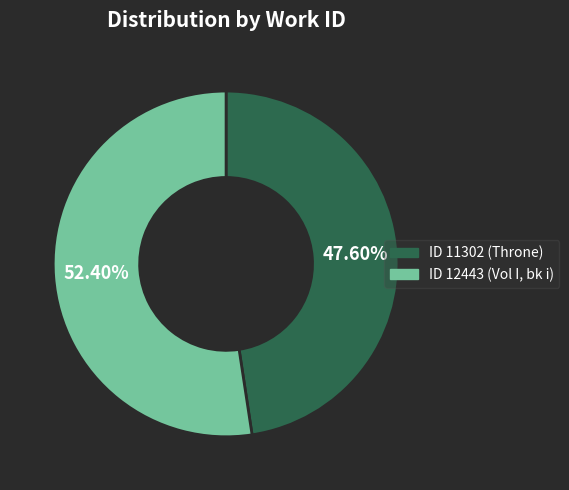

To the nearest percent, what is the difference between the ID 12443 (Vol I, bk i) and ID 11302 (Throne) slice percentages?

5%